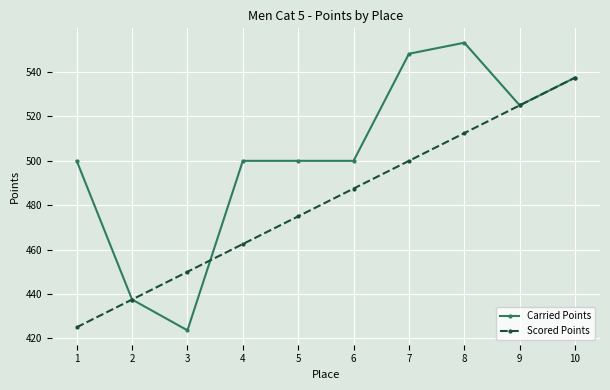

Is it true that Scored Points equals 193.0 at 7?

False